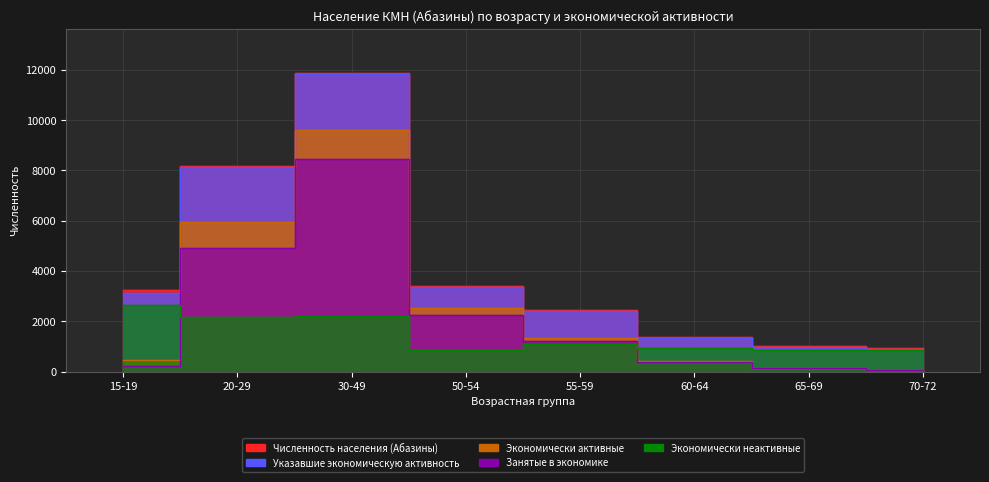

Rank the series by their maximum value, from lowest to highest.

Экономически неактивные, Занятые в экономике, Экономически активные, Указавшие экономическую активность, Численность населения (Абазины)